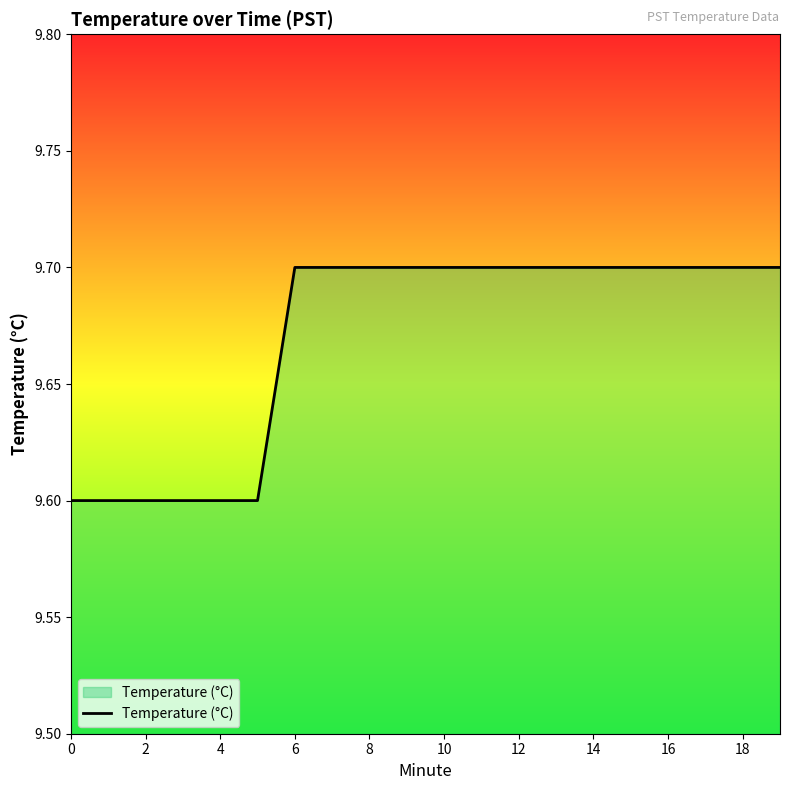

What is the maximum value shown in the chart?

9.7